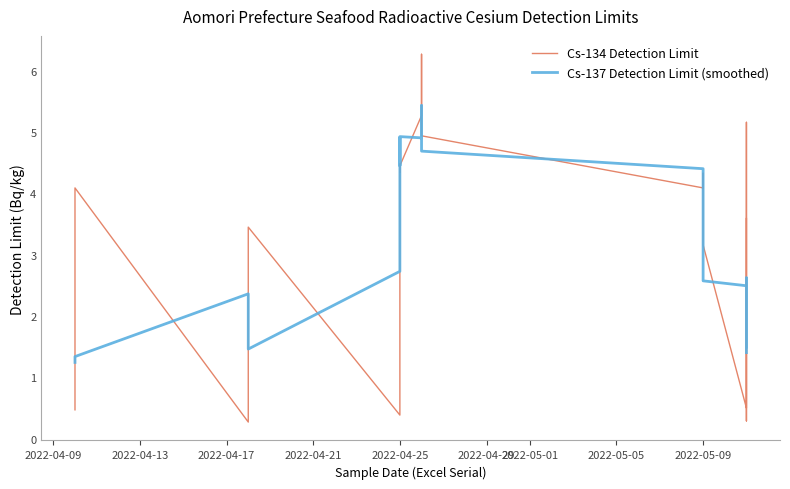

Which series has the largest range (max minus min)?

Cs-134 Detection Limit